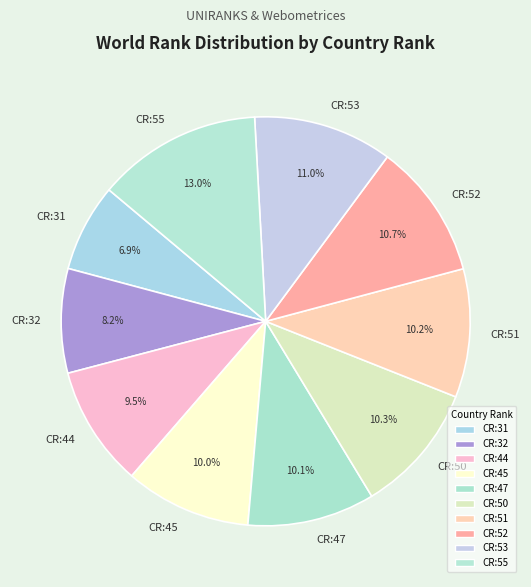

How much of the chart is everything except CR:52?

89.3%